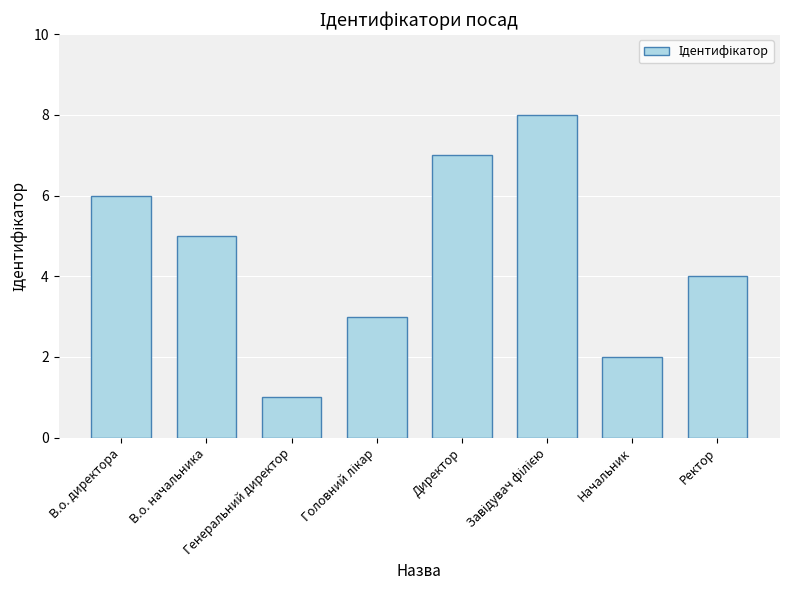

What is the difference between the second highest and minimum values?

6